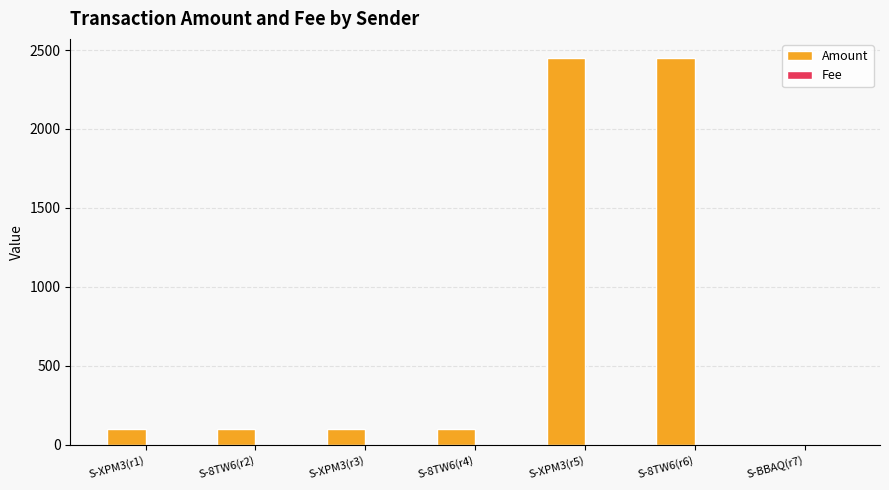

Which series has the largest range (max minus min)?

Amount